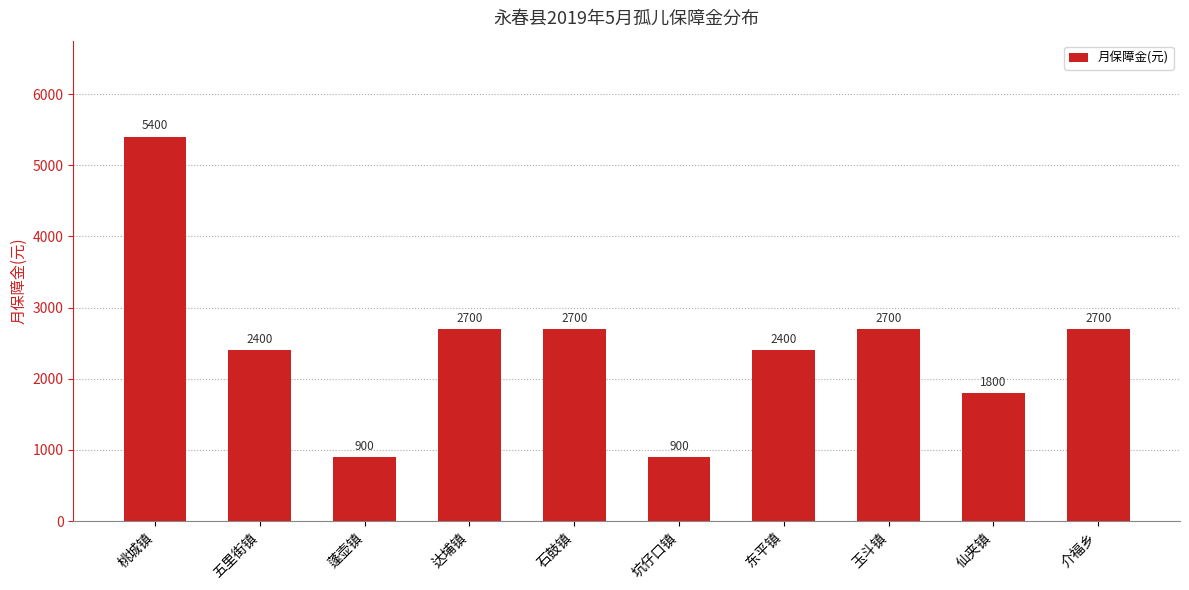

What is the value of the 10th bar from the left?

2700